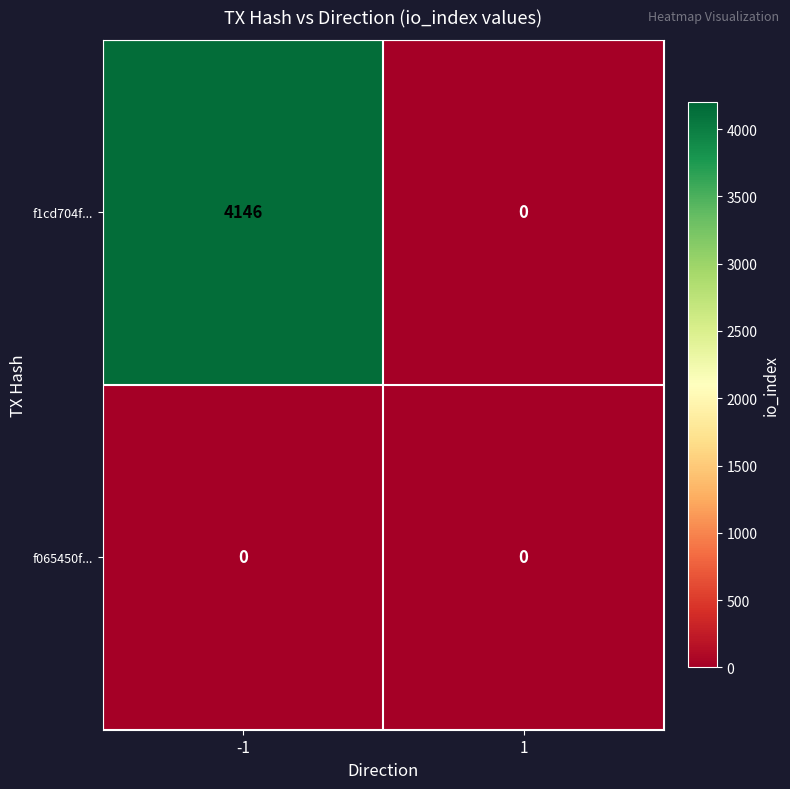

Between -1 and 1, which series saw the biggest shift?

f1cd704f...